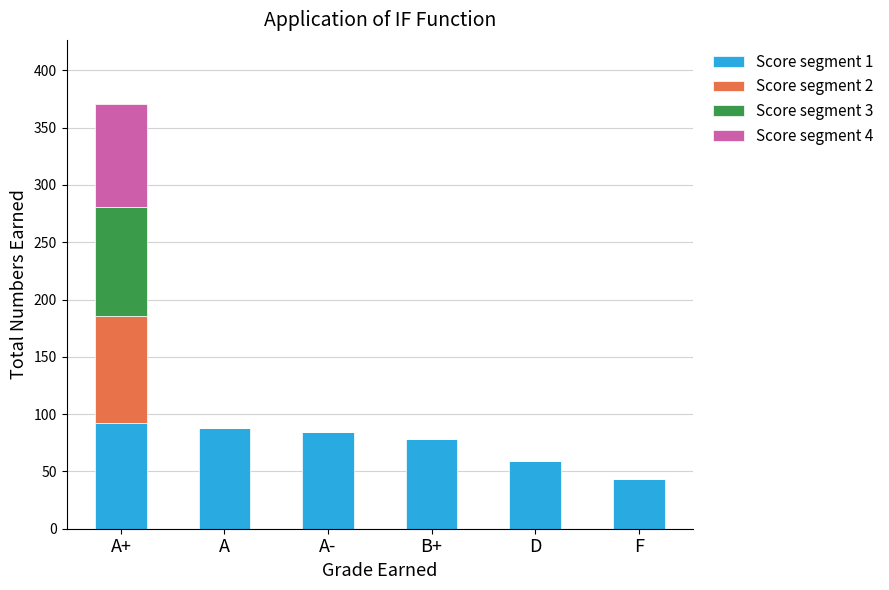

The value of Score segment 1 at D is 59. True or false?

True